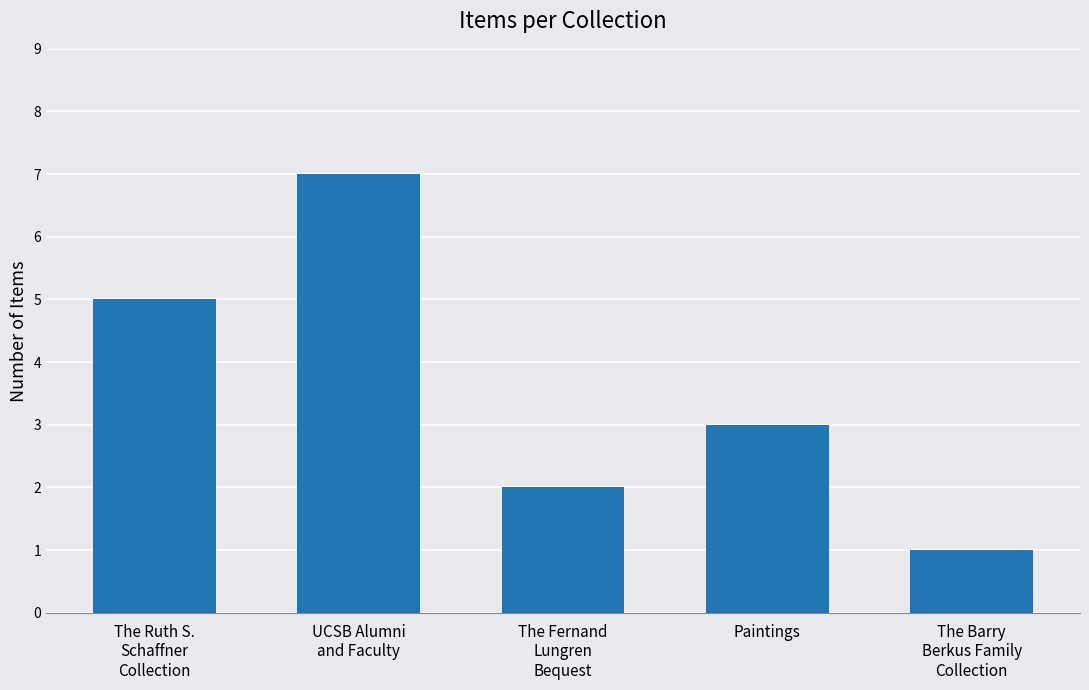

What is the label of the 5th bar from the right?

The Ruth S.
Schaffner
Collection